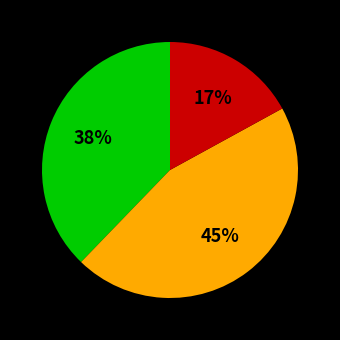

To the nearest percent, what is the difference between the largest and smallest slice percentages?

28%